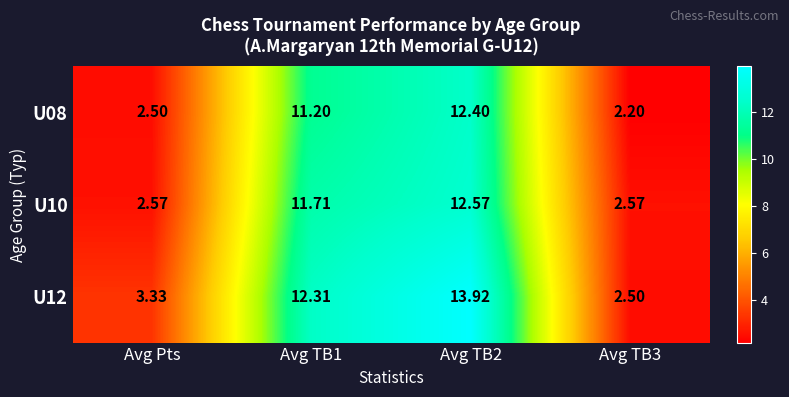

Is the value of U08 at Avg Pts greater than the value of U10 at Avg TB2?

No